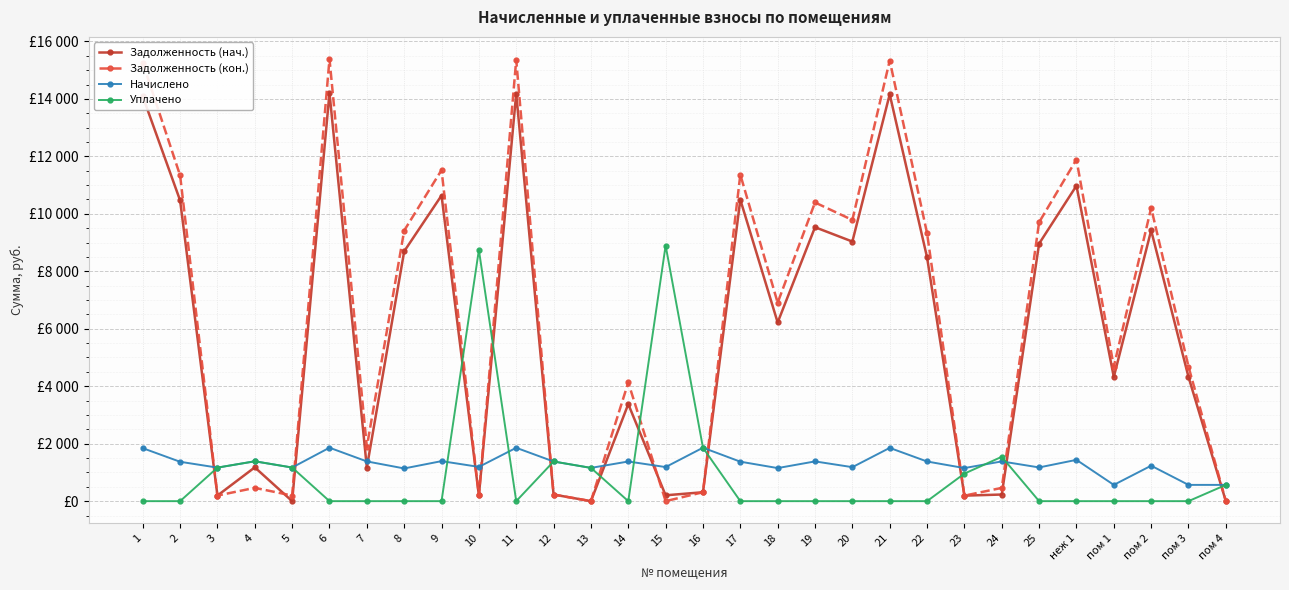

At 9, list the series in order from smallest to largest.

Уплачено, Начислено, Задолженность (нач.), Задолженность (кон.)